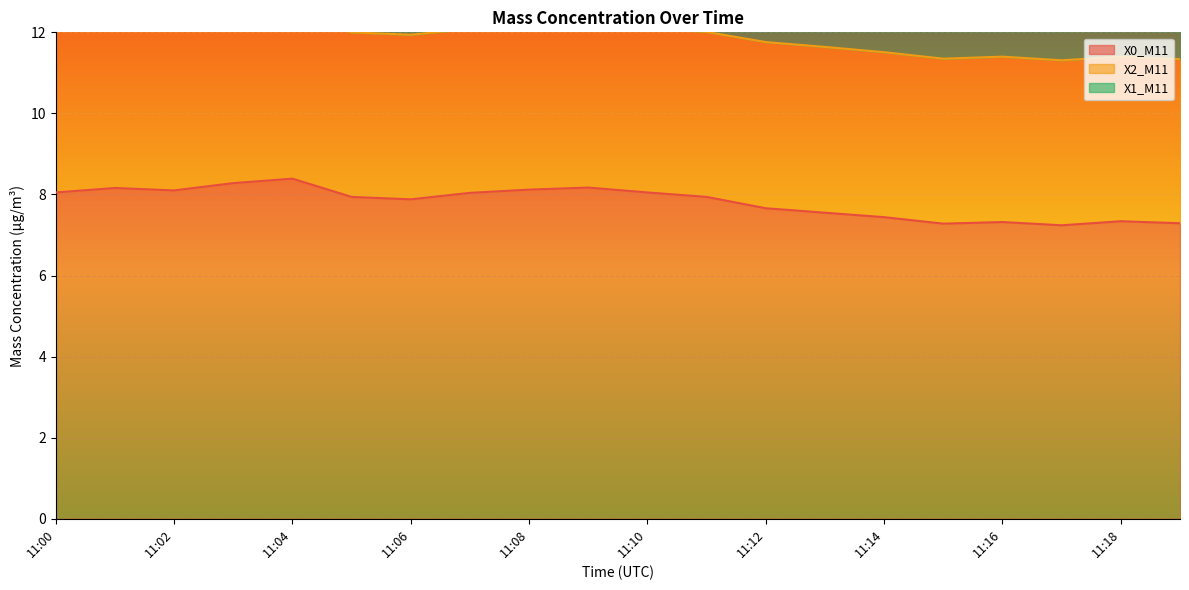

True or false: X1_M11 and X2_M11 cross at least once.

False